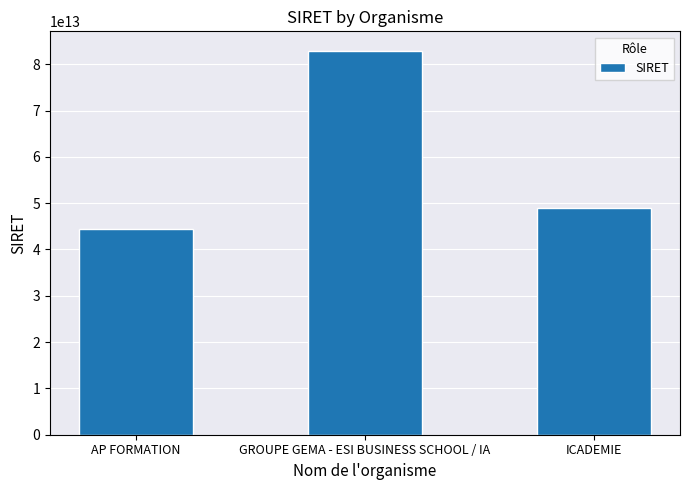

What is the difference between the values at GROUPE GEMA - ESI BUSINESS SCHOOL / IA and ICADEMIE?

34046783899935